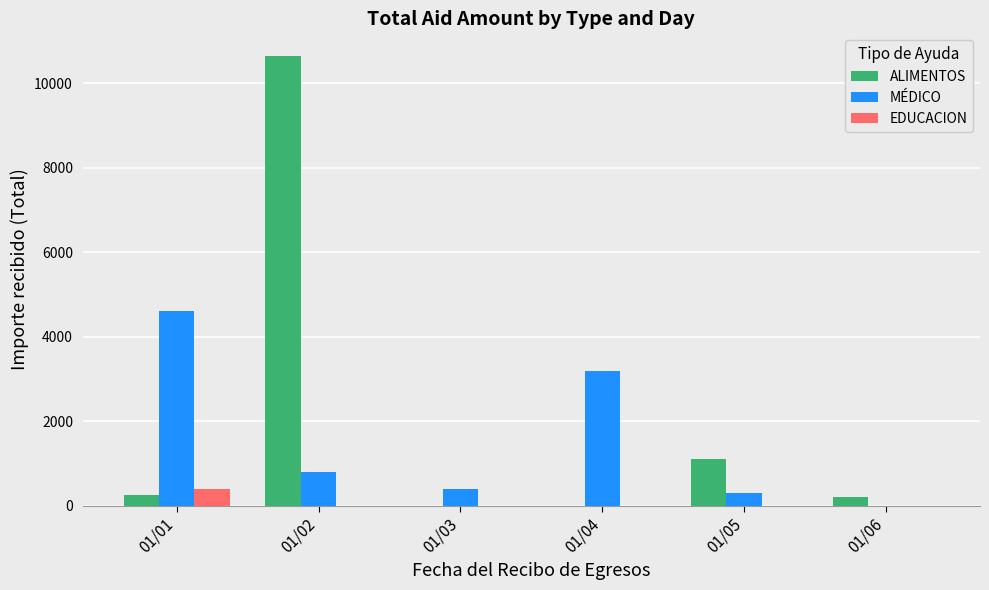

Which series has the largest total across all categories?

ALIMENTOS